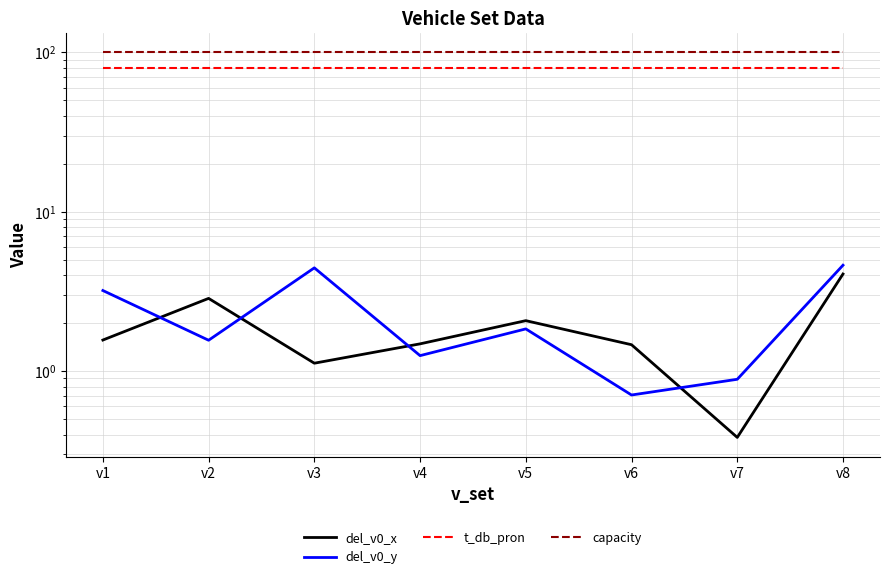

Where is del_v0_y nearest to the value 2?

v5